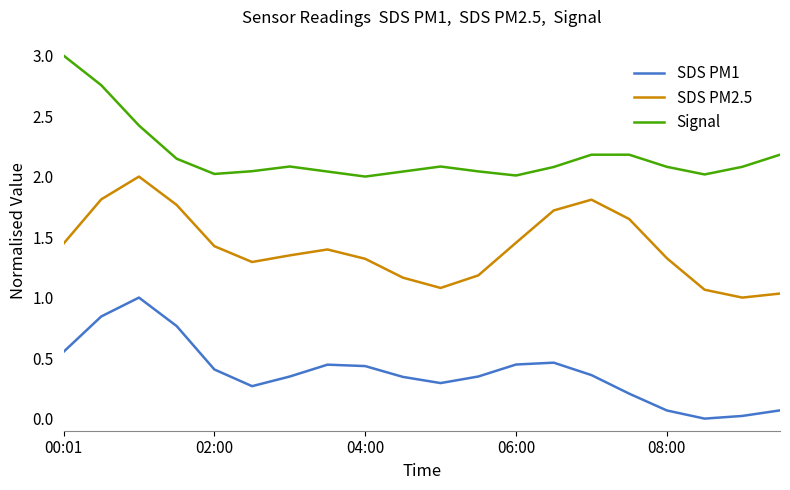

Which series has the largest total across all categories?

Signal